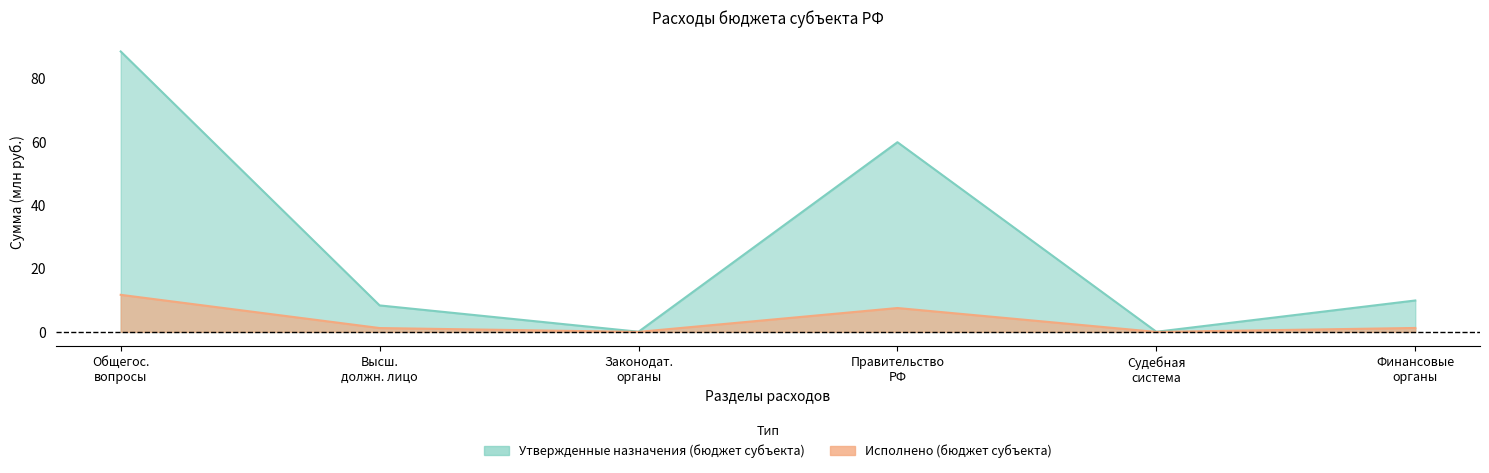

What is the value of the Исполнено (бюджет субъекта) point at the 6th from the left?

1.2